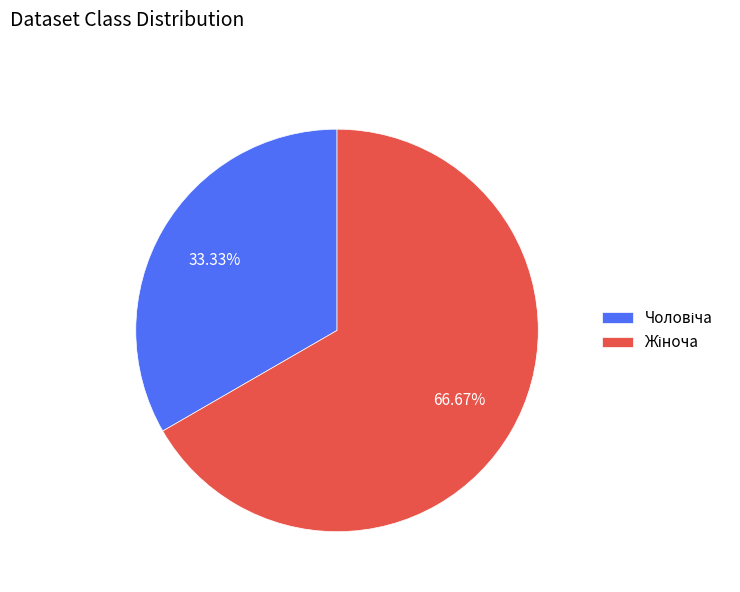

To the nearest percent, what is the difference between the largest and smallest slice percentages?

33%